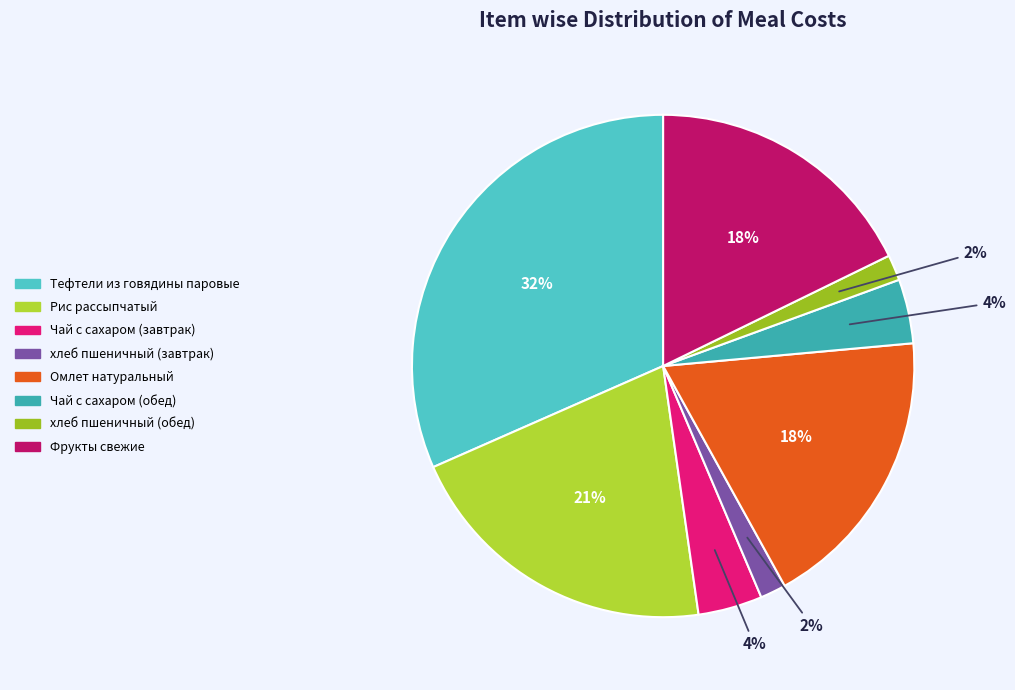

Does хлеб пшеничный (завтрак) represent more than half of the total?

No